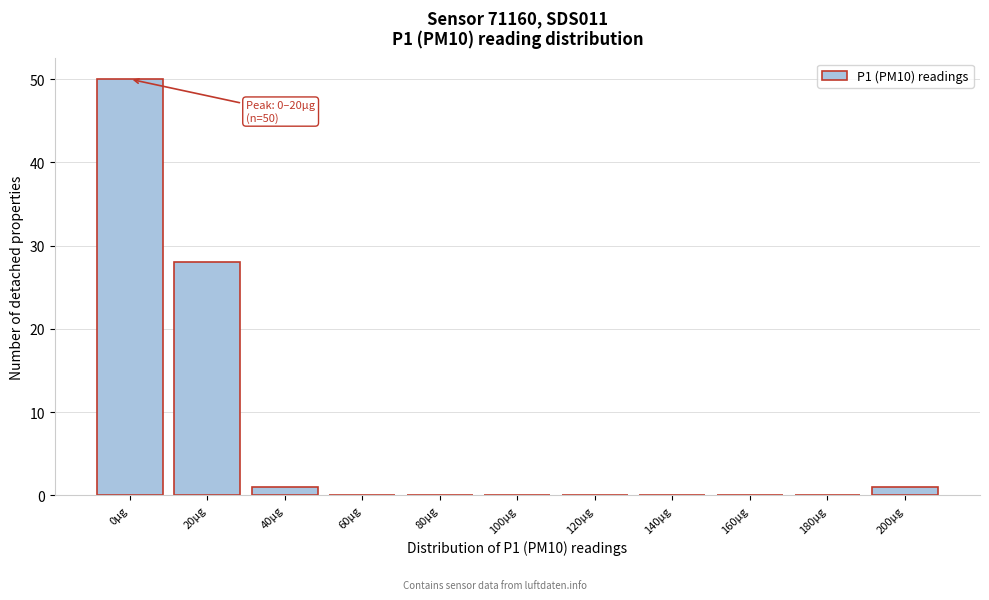

Reading right to left, list all the values displayed in this chart.

200µg=1	180µg=0	160µg=0	140µg=0	120µg=0	100µg=0	80µg=0	60µg=0	40µg=1	20µg=28	0µg=50